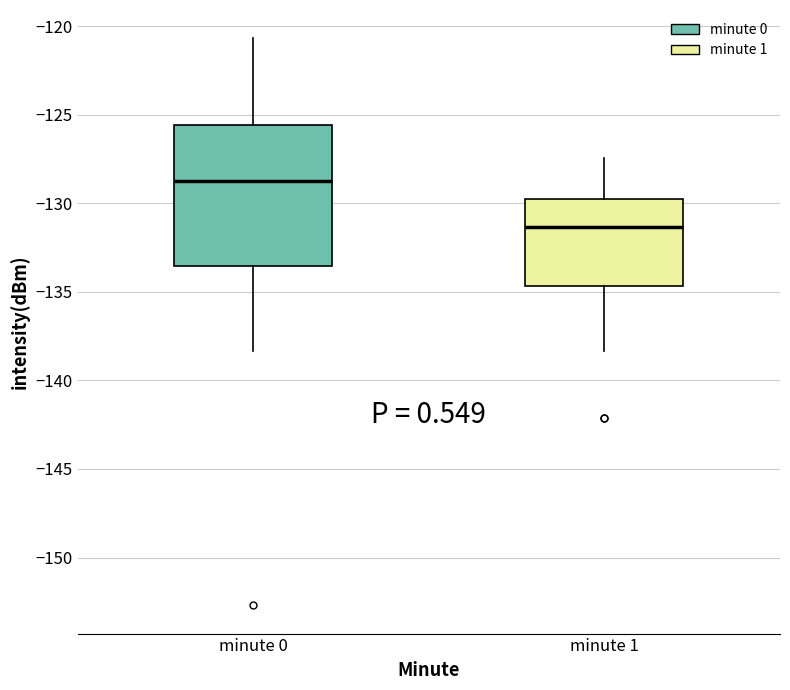

Which box has the lowest median line?

minute 1